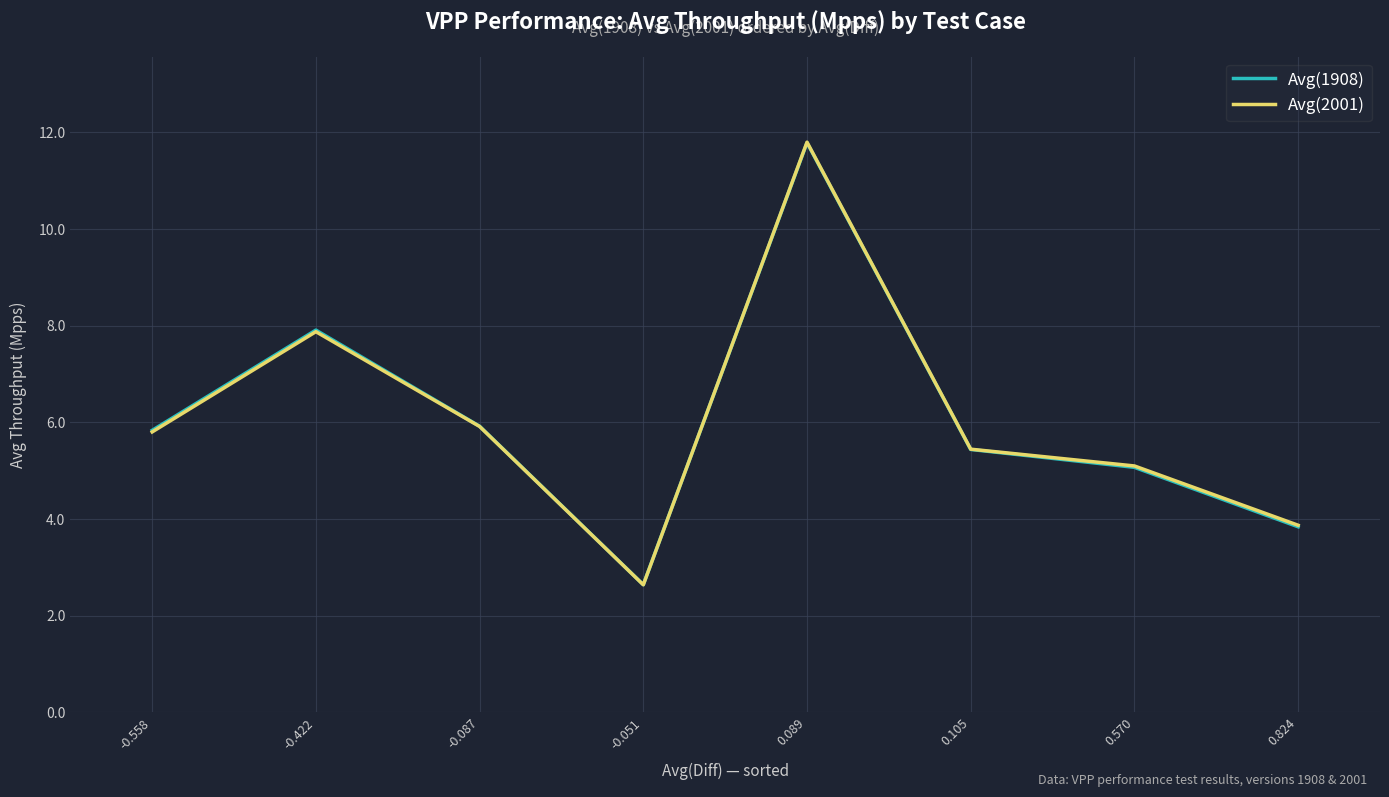

What is the sum of the Avg(1908) values at -0.087 and 0.570?

11.0